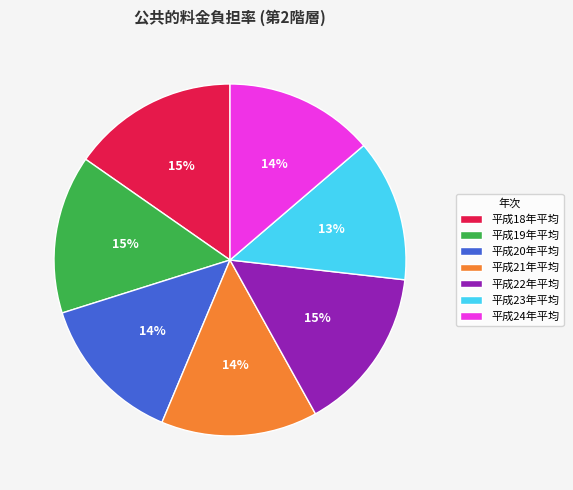

Between 平成22年平均 and 平成20年平均, which is larger?

平成22年平均